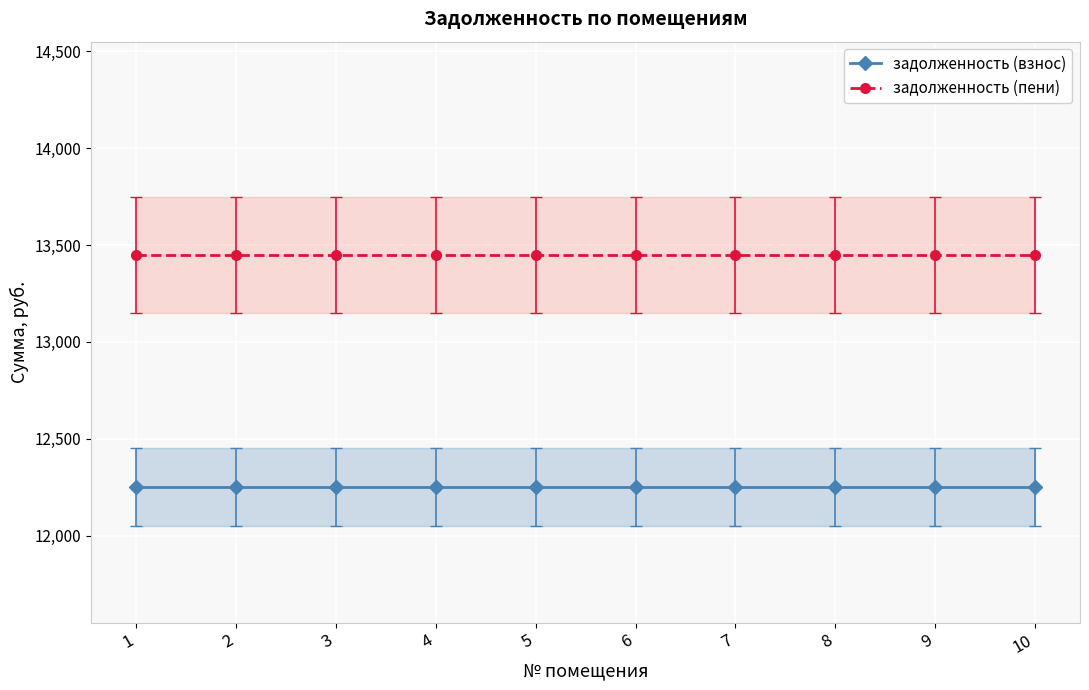

True or false: задолженность (пени) has a value of 13450.5 at 4.

True